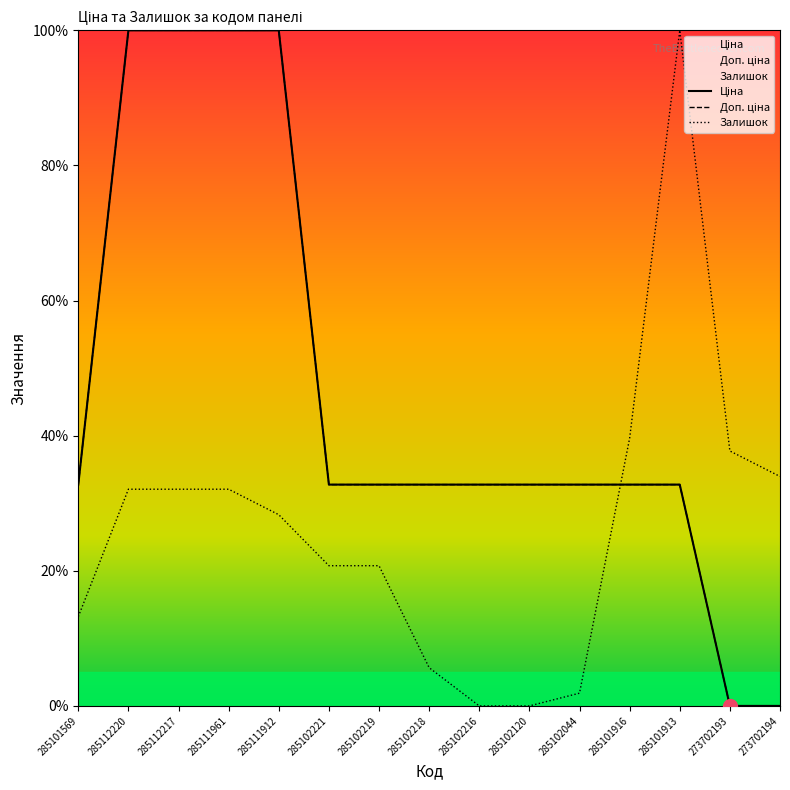

What is the label of the 9th point from the right?

285102219